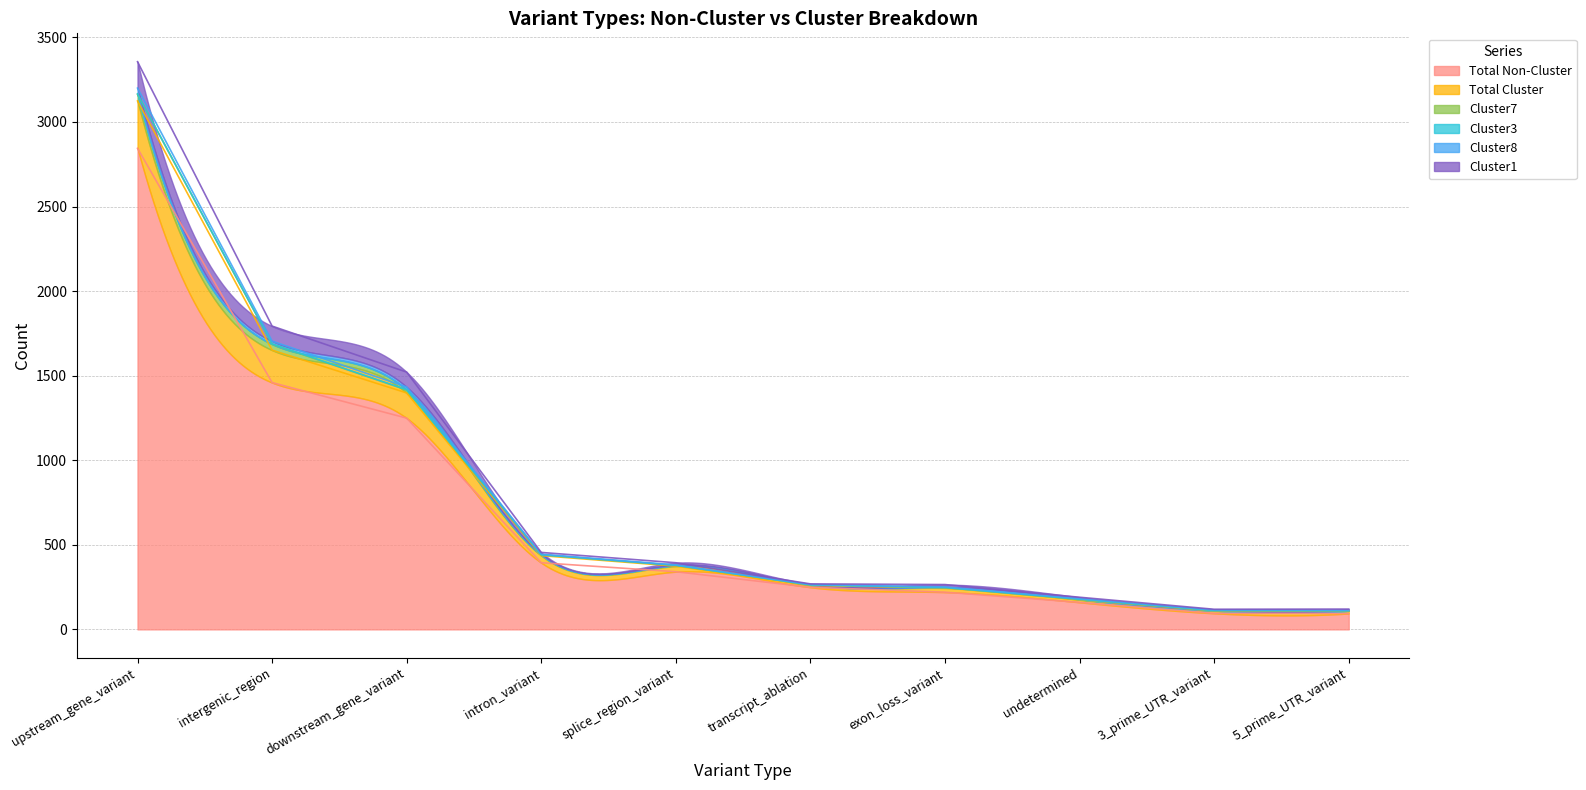

Read the Total Non-Cluster value at intergenic_region.

1459